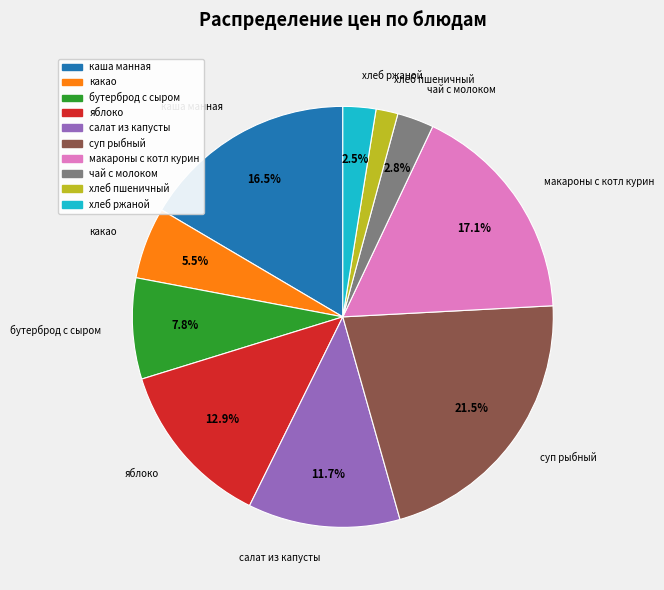

What percentage is the чай с молоком slice, to the nearest percent?

3%